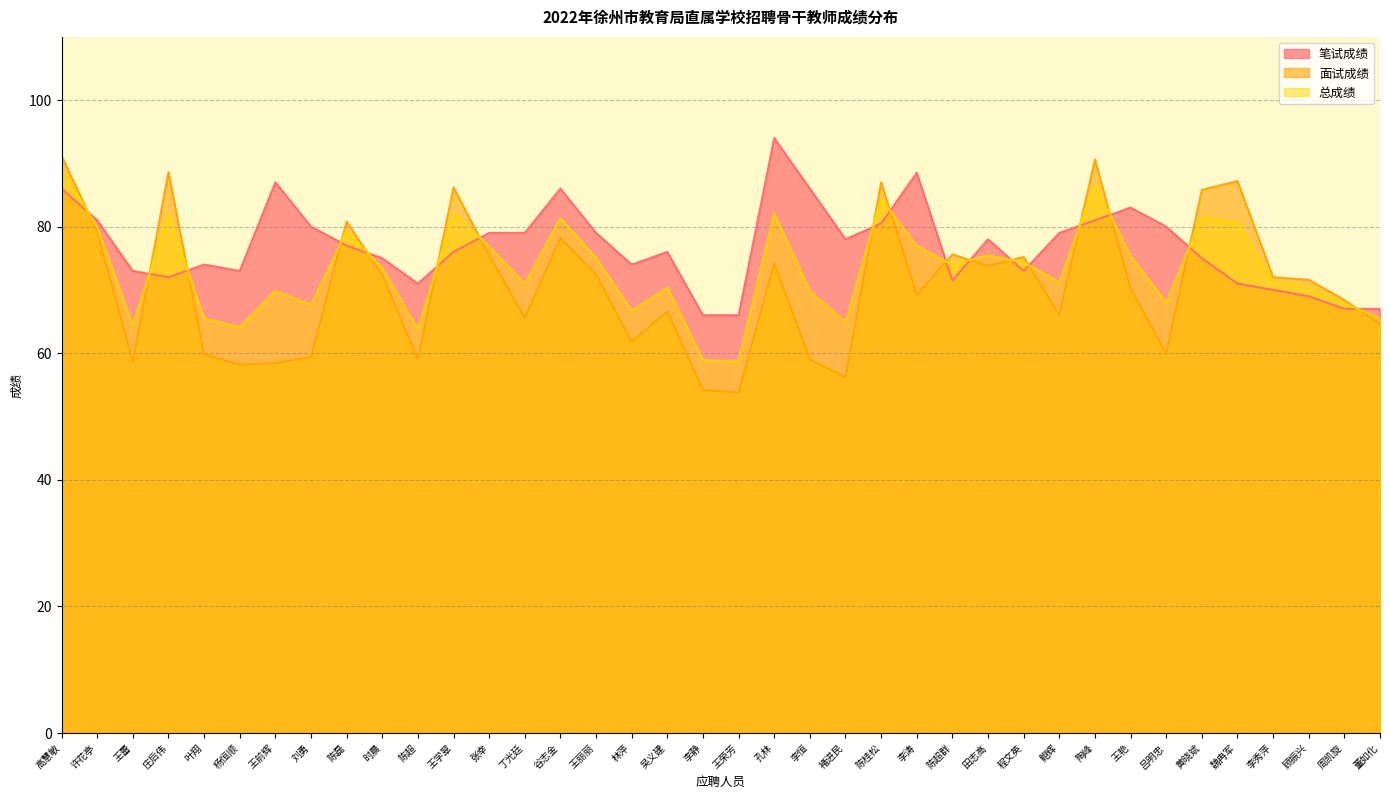

Reading left to right, transcribe all the data shown in this chart.

笔试成绩: 86.0	81.0	73.0	72.0	74.0	73.0	87.0	80.0	77.0	75.0	71.0	76.0	79.0	79.0	86.0	79.0	74.0	76.0	66.0	66.0	94.0	86.0	78.0	80.5	88.5	71.5	78.0	73.0	79.0	81.0	83.0	80.0	75.0	71.0	70.0	69.0	67.0	67.0
面试成绩: 91.2	79.2	58.6	88.6	59.8	58.2	58.4	59.4	80.8	72.4	59.0	86.2	75.4	65.6	78.2	72.4	61.8	66.6	54.2	53.8	74.2	59.0	56.2	87.0	69.2	75.6	73.8	75.2	66.0	90.6	70.2	60.0	85.8	87.2	72.0	71.6	68.4	64.6
总成绩: 89.1	79.9	64.4	82.0	65.5	64.1	69.8	67.6	79.3	73.4	63.8	82.1	76.8	71.0	81.3	75.0	66.7	70.4	58.9	58.7	82.1	69.8	64.9	84.4	76.9	74.0	75.5	74.3	71.2	86.8	75.3	68.0	81.5	80.7	71.2	70.6	67.8	65.6